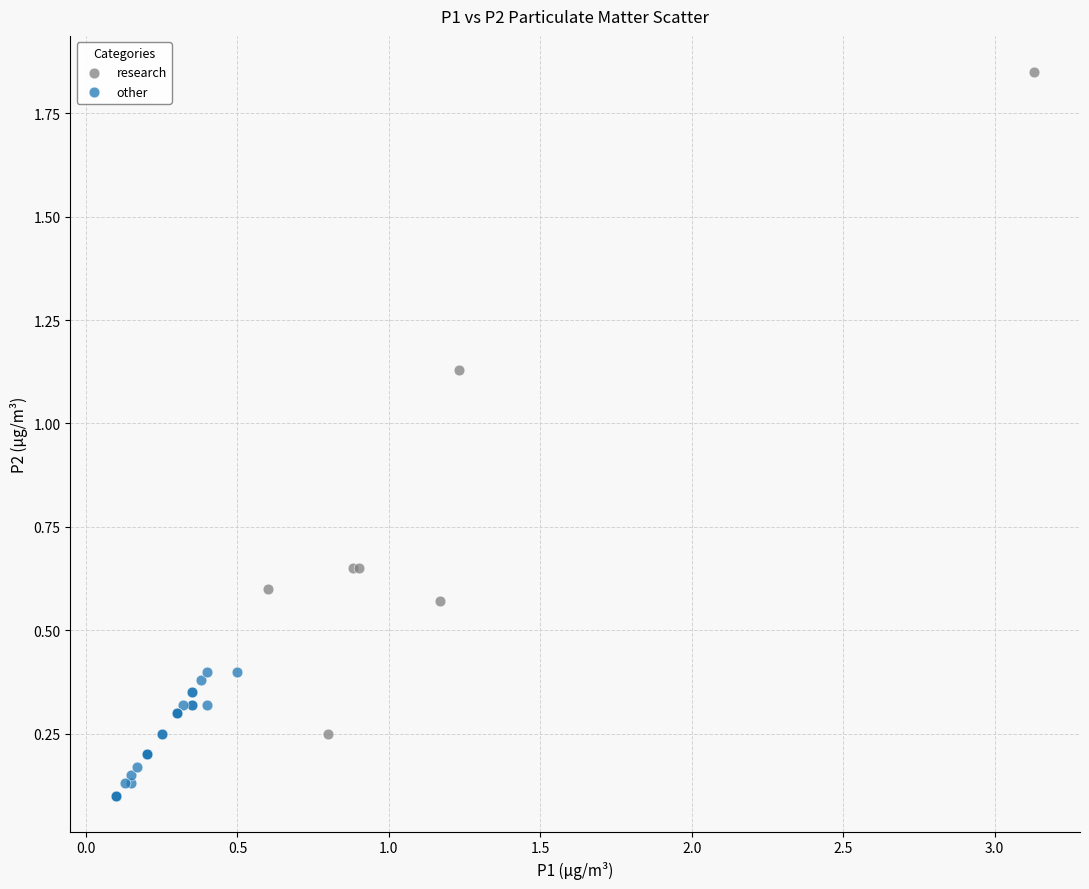

Which series reaches the minimum Y coordinate?

other